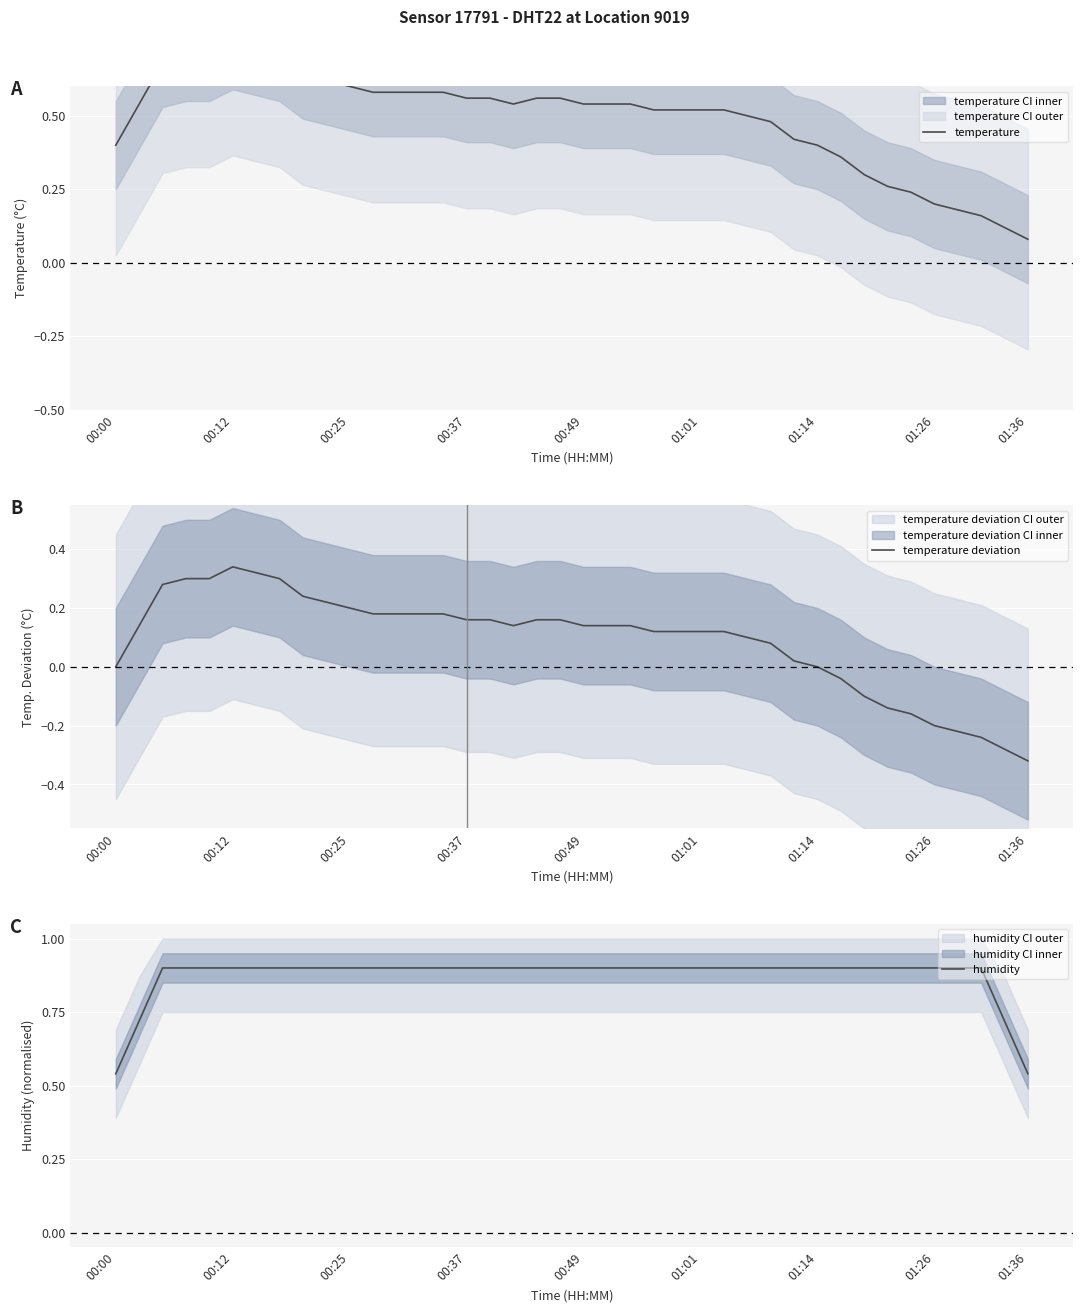

True or false: humidity has a value of 0.9 at 14.

True